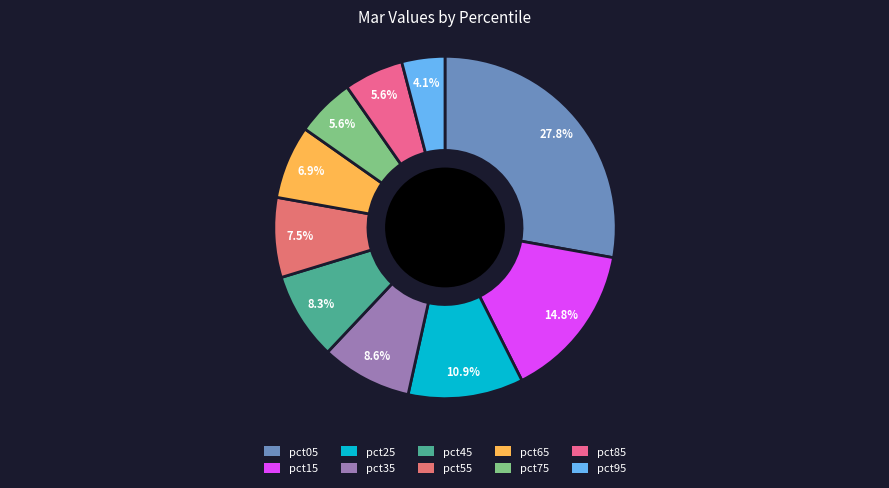

Do pct35 and pct95 together represent more than half of the pie?

No